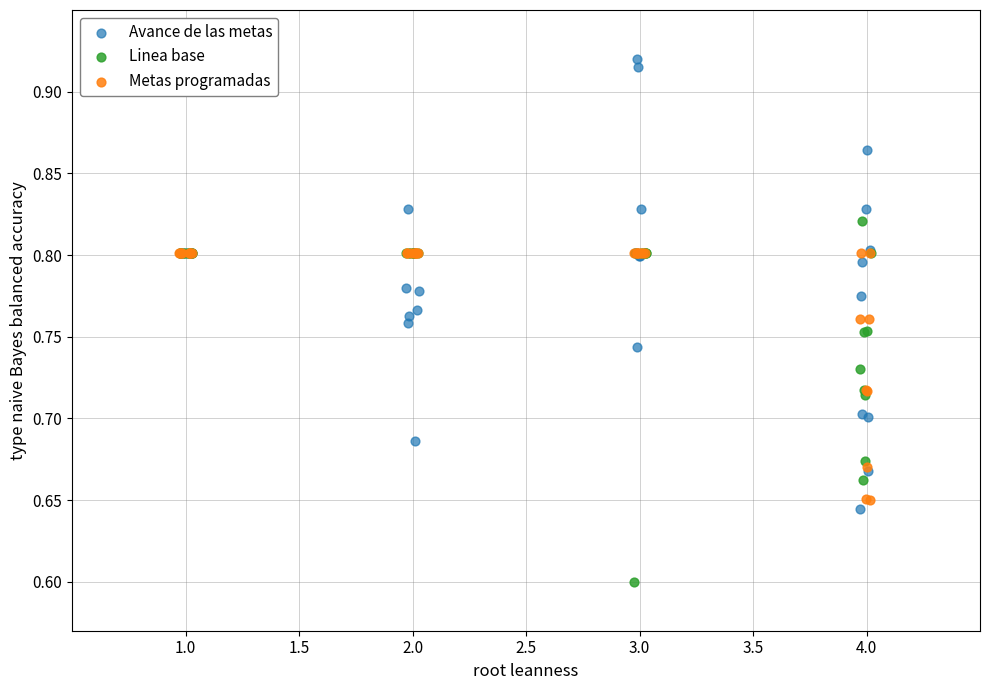

Which series contains the highest Y value?

Avance de las metas